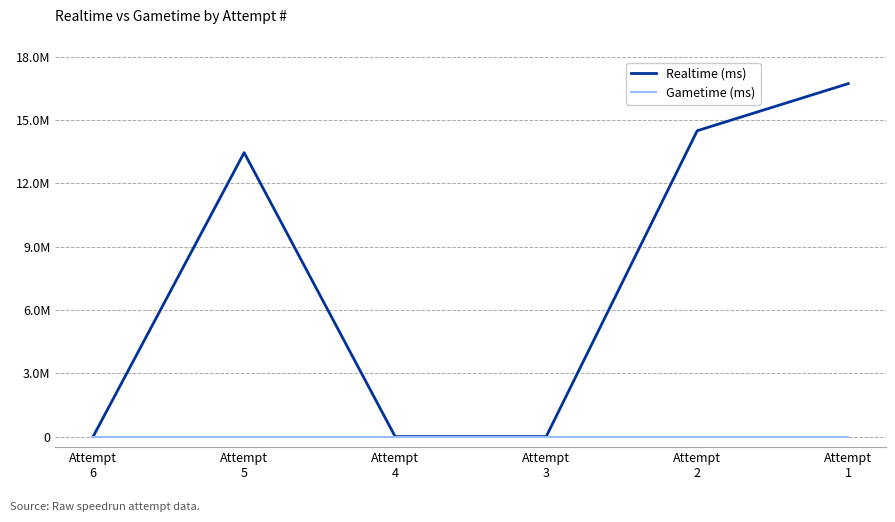

Is this an area chart (filled region under the line)?

No